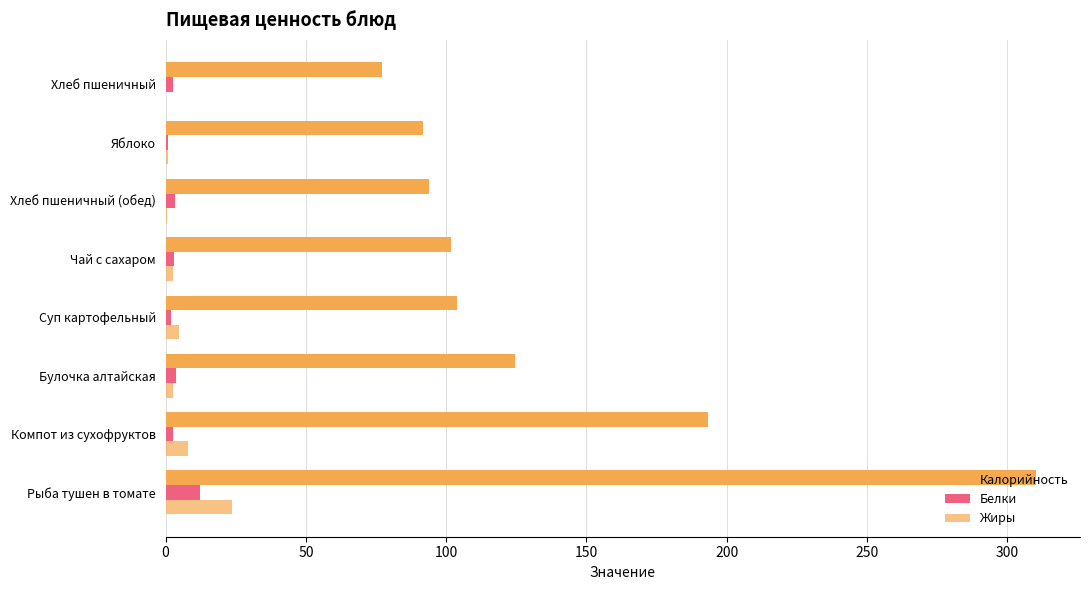

How many data points does each series have?

8